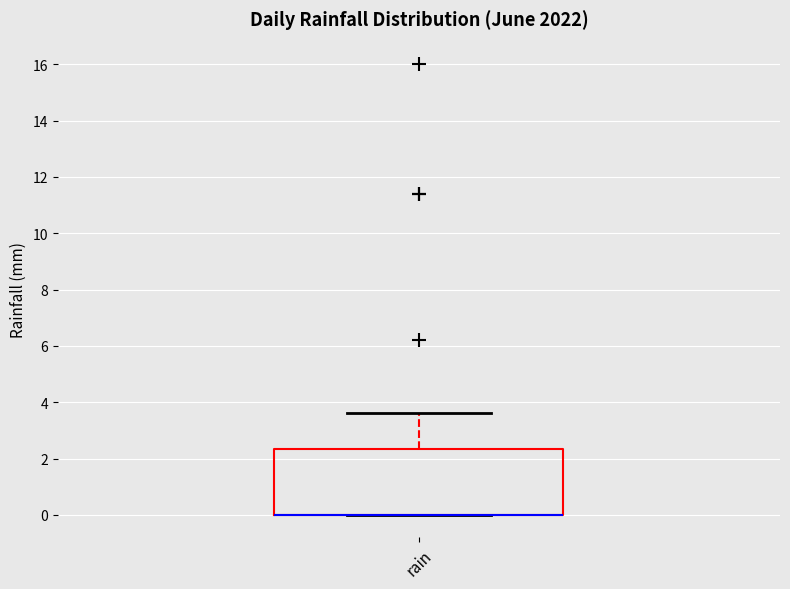

Transcribe this box plot: give where the median line is, the range the box spans, and where the two whiskers end, as read against the y-axis. The values are not printed on the chart, so give them approximately, as read against the axis.

median 0.0 (drawn on the box's lower edge), box 0.0 to 2.4, whiskers 0.0 to 3.6